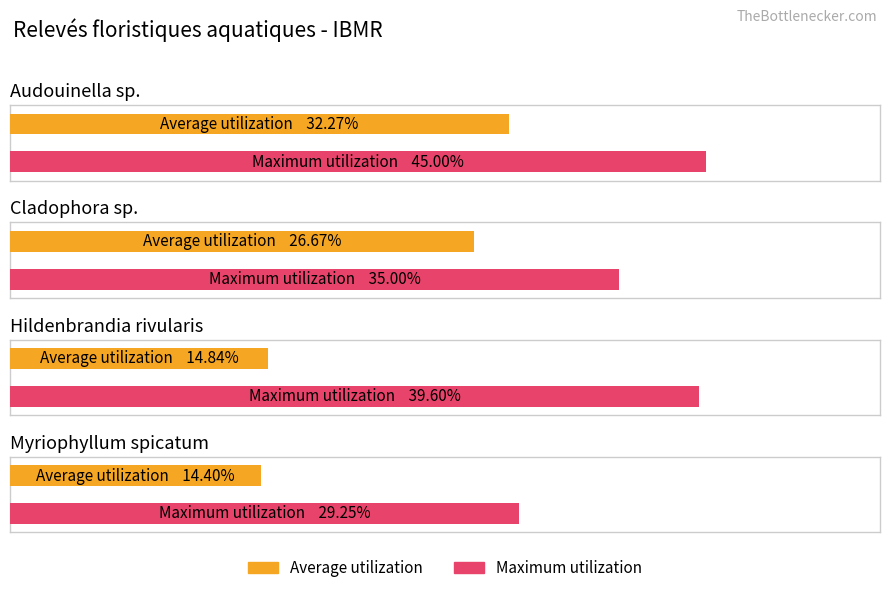

Reading left to right, transcribe all the data shown in this chart.

Average utilization: 32.3	26.7	14.8	14.4
Maximum utilization: 45.0	35.0	39.6	29.2